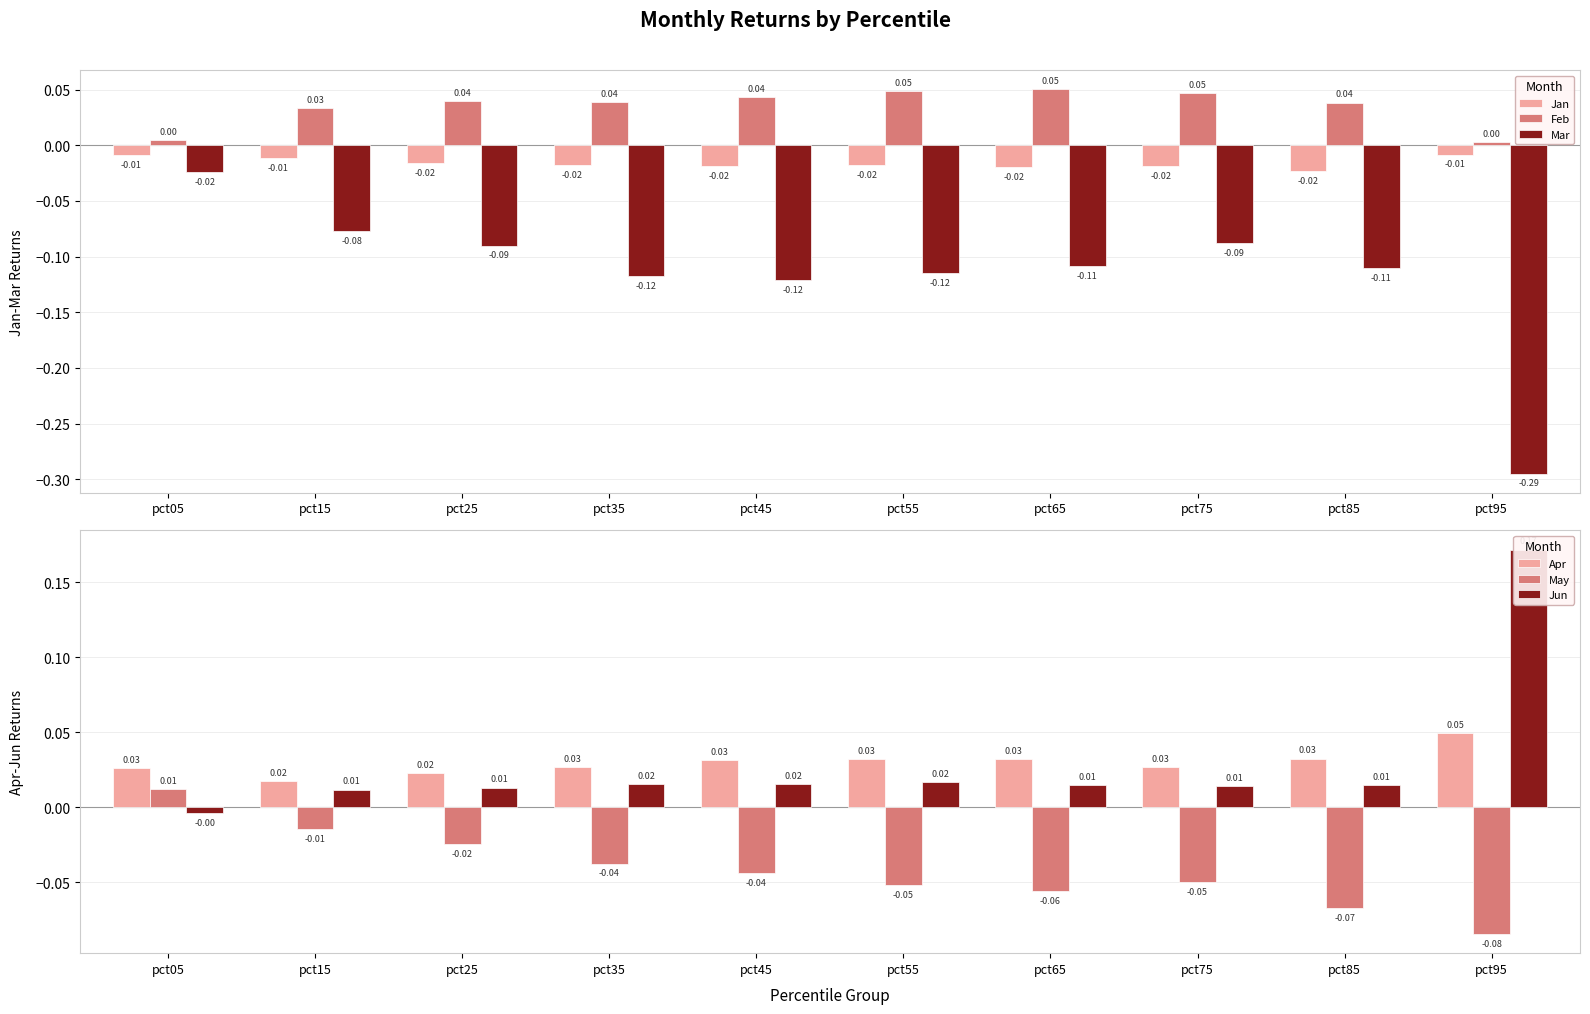

Which label corresponds to the largest value in the chart?

pct95